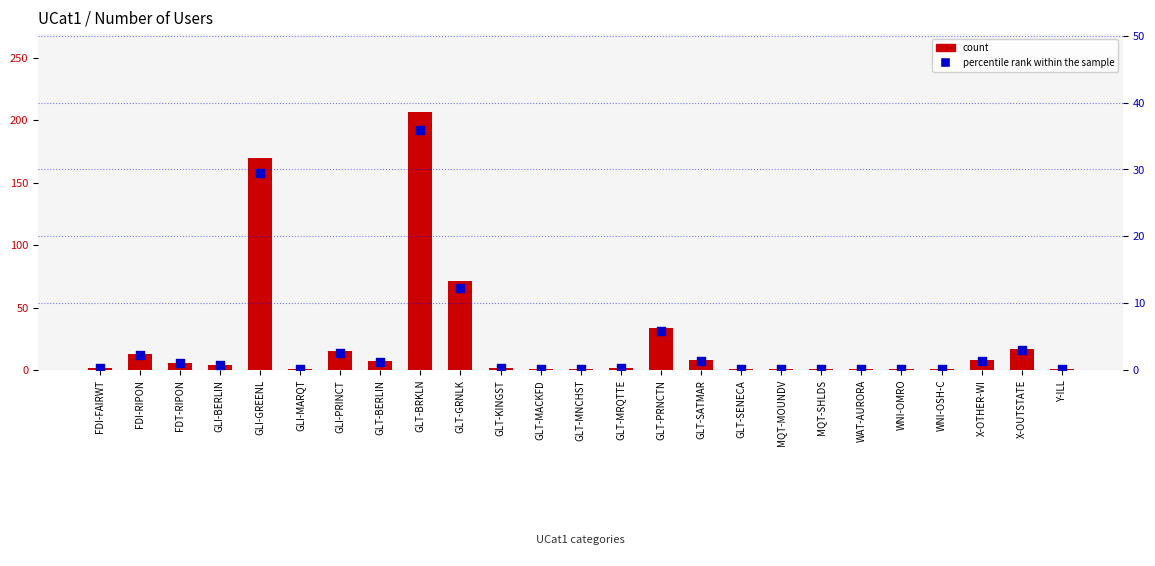

At which category is the sum across all series the highest?

GLT-BRKLN